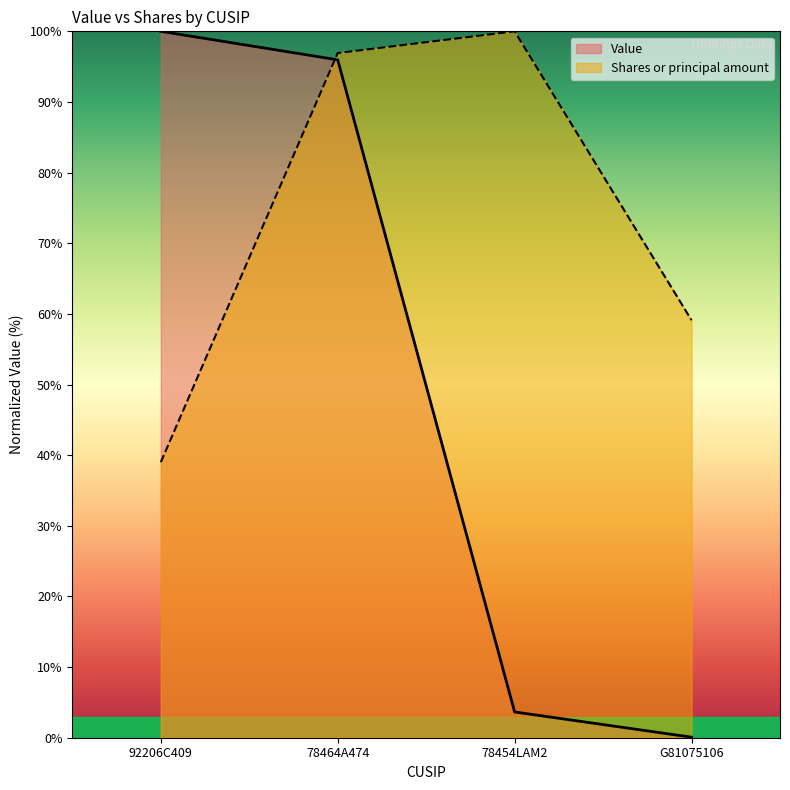

Between which two adjacent categories do Value and Shares or principal amount first intersect?

92206C409 and 78464A474